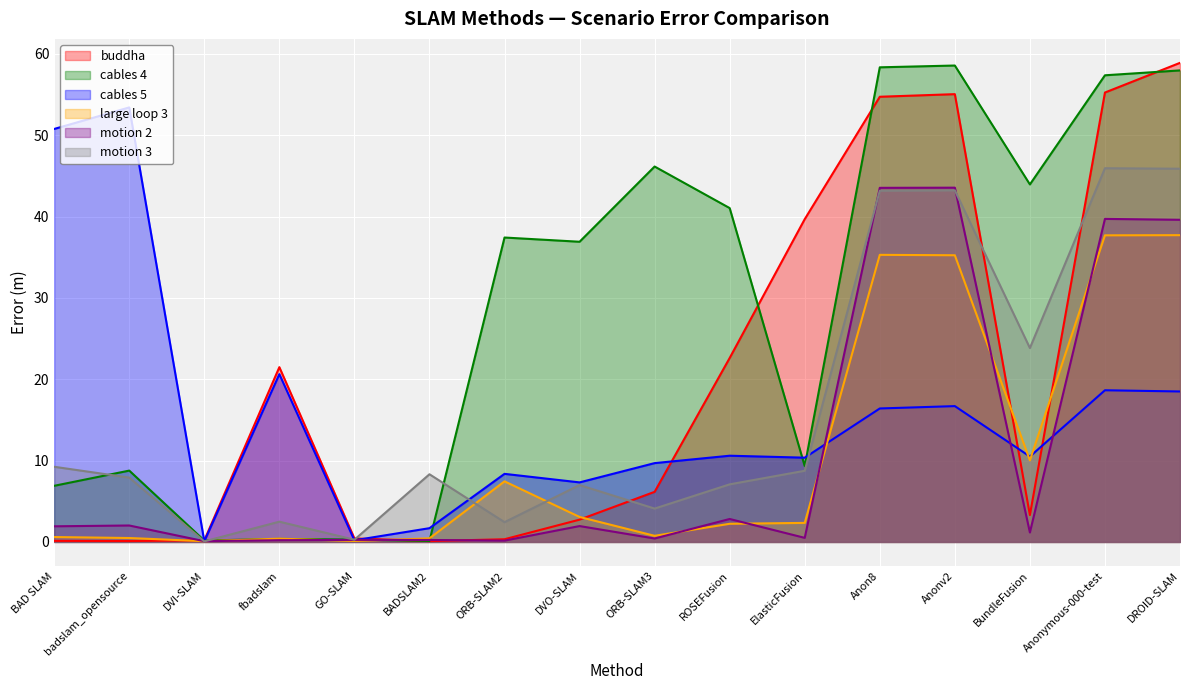

What is the sum of the motion 3 values at DVI-SLAM and ROSEFusion?

7.2